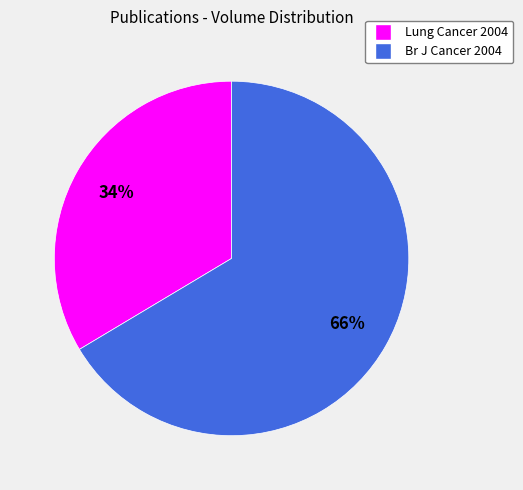

To the nearest percent, what is the combined percentage of Br J Cancer 2004 and Lung Cancer 2004?

100%